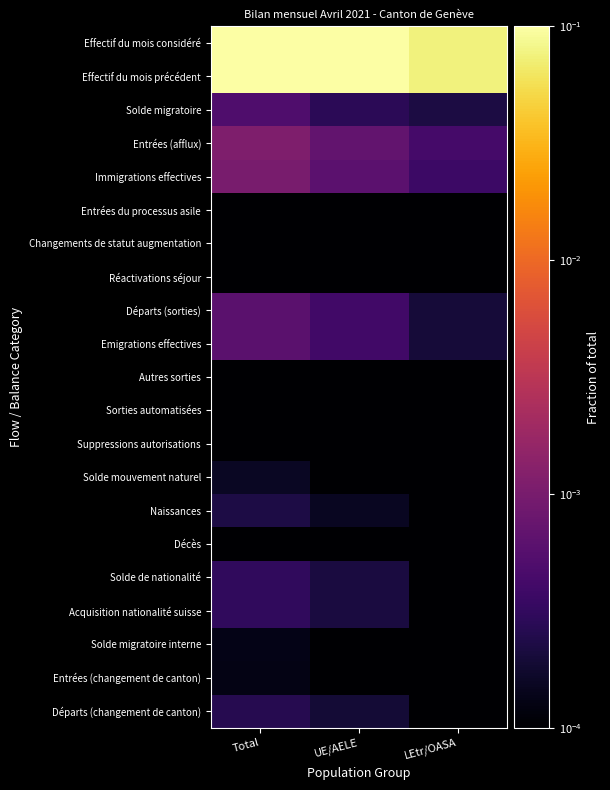

Reading right to left, what are all the values shown in this chart?

Effectif du mois considéré: LEtr/OASA=0.1	UE/AELE=0.2	Total=0.2
Effectif du mois précédent: LEtr/OASA=0.1	UE/AELE=0.2	Total=0.2
Solde migratoire: LEtr/OASA=0.0	UE/AELE=0.0	Total=0.0
Entrées (afflux): LEtr/OASA=0.0	UE/AELE=0.0	Total=0.0
Immigrations effectives: LEtr/OASA=0.0	UE/AELE=0.0	Total=0.0
Entrées du processus asile: LEtr/OASA=0.0	UE/AELE=0.0	Total=0.0
Changements de statut augmentation: LEtr/OASA=0.0	UE/AELE=0.0	Total=0.0
Réactivations séjour: LEtr/OASA=0.0	UE/AELE=0.0	Total=0.0
Départs (sorties): LEtr/OASA=0.0	UE/AELE=0.0	Total=0.0
Emigrations effectives: LEtr/OASA=0.0	UE/AELE=0.0	Total=0.0
Autres sorties: LEtr/OASA=0.0	UE/AELE=0.0	Total=0.0
Sorties automatisées: LEtr/OASA=0.0	UE/AELE=0.0	Total=0.0
Suppressions autorisations: LEtr/OASA=0.0	UE/AELE=0.0	Total=0.0
Solde mouvement naturel: LEtr/OASA=0.0	UE/AELE=0.0	Total=0.0
Naissances: LEtr/OASA=0.0	UE/AELE=0.0	Total=0.0
Décès: LEtr/OASA=0.0	UE/AELE=0.0	Total=0.0
Solde de nationalité: LEtr/OASA=0.0	UE/AELE=0.0	Total=0.0
Acquisition nationalité suisse: LEtr/OASA=0.0	UE/AELE=0.0	Total=0.0
Solde migratoire interne: LEtr/OASA=0.0	UE/AELE=0.0	Total=0.0
Entrées (changement de canton): LEtr/OASA=0.0	UE/AELE=0.0	Total=0.0
Départs (changement de canton): LEtr/OASA=0.0	UE/AELE=0.0	Total=0.0